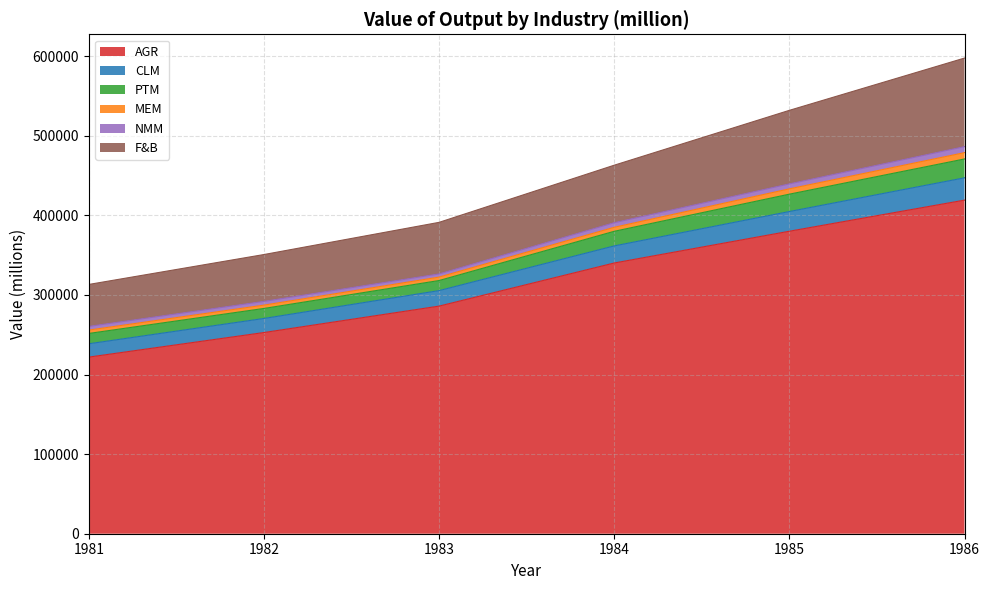

What is the sum of all CLM values?

128109.2